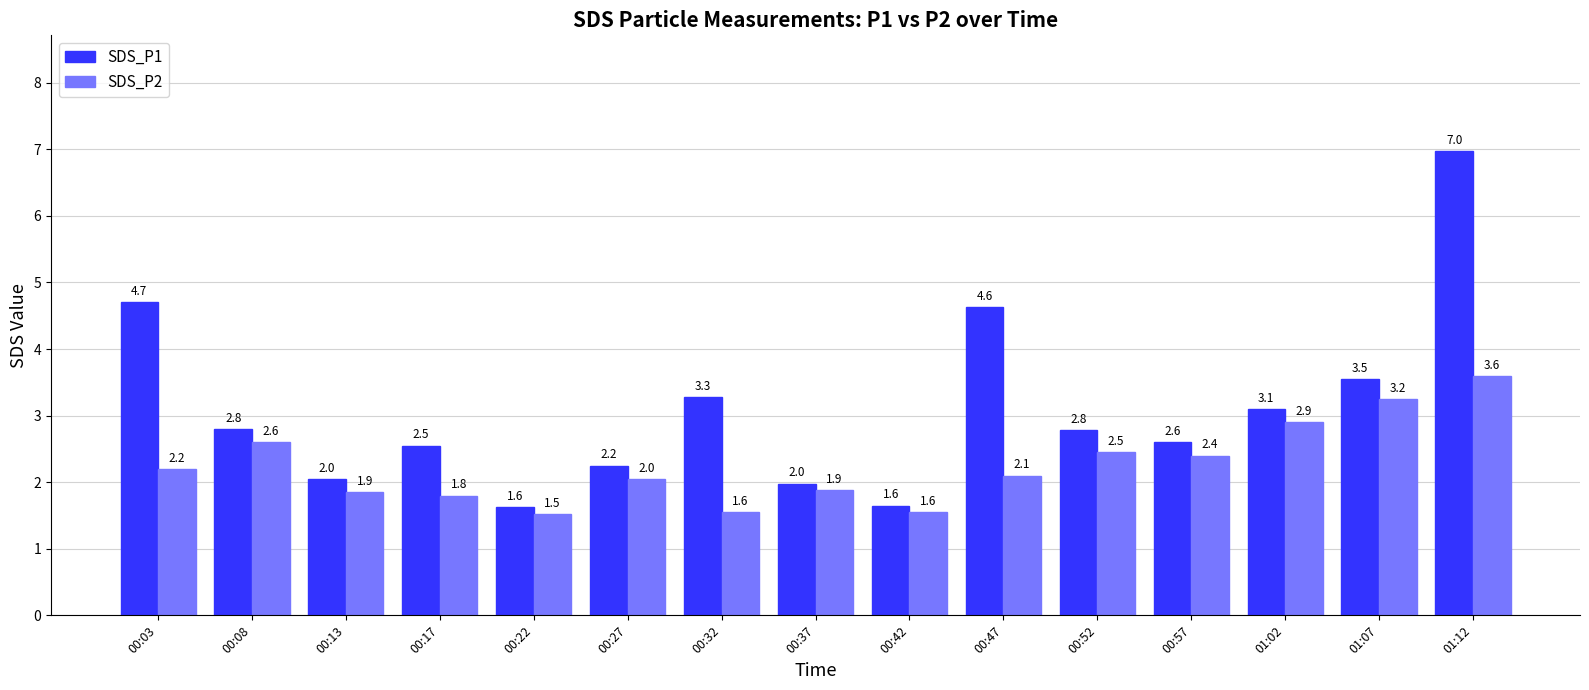

The value of SDS_P2 at 00:27 is 2.0. True or false?

True